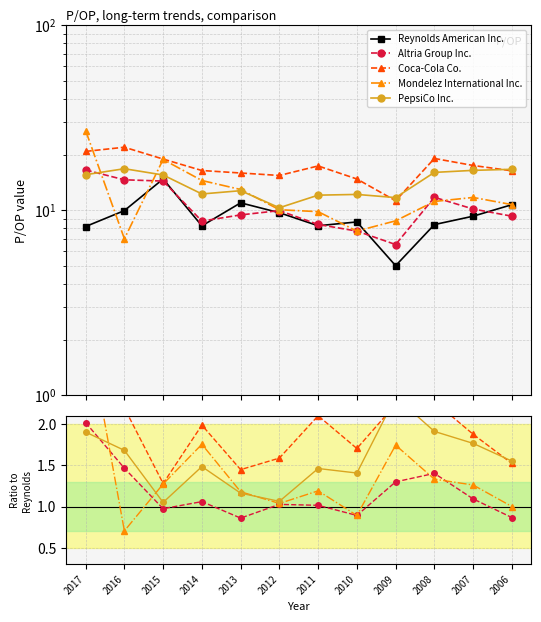

What are all the series names shown in the legend?

Reynolds American Inc., Altria Group Inc., Coca-Cola Co., Mondelez International Inc., PepsiCo Inc.